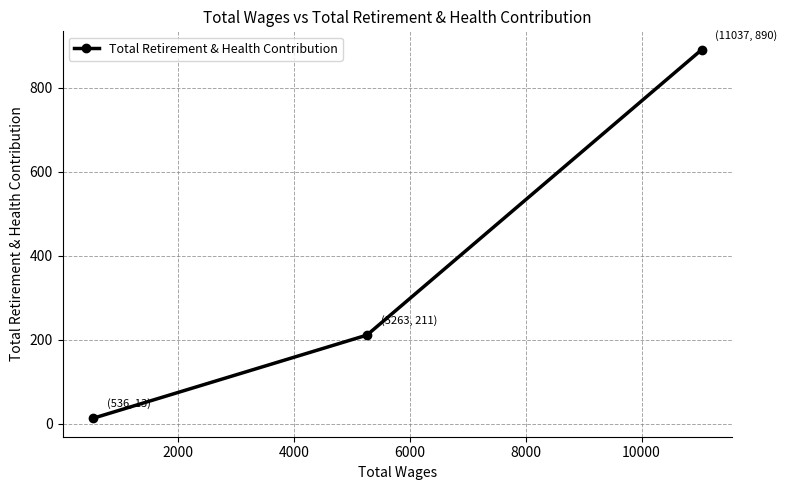

What is the maximum value shown in the chart?

890